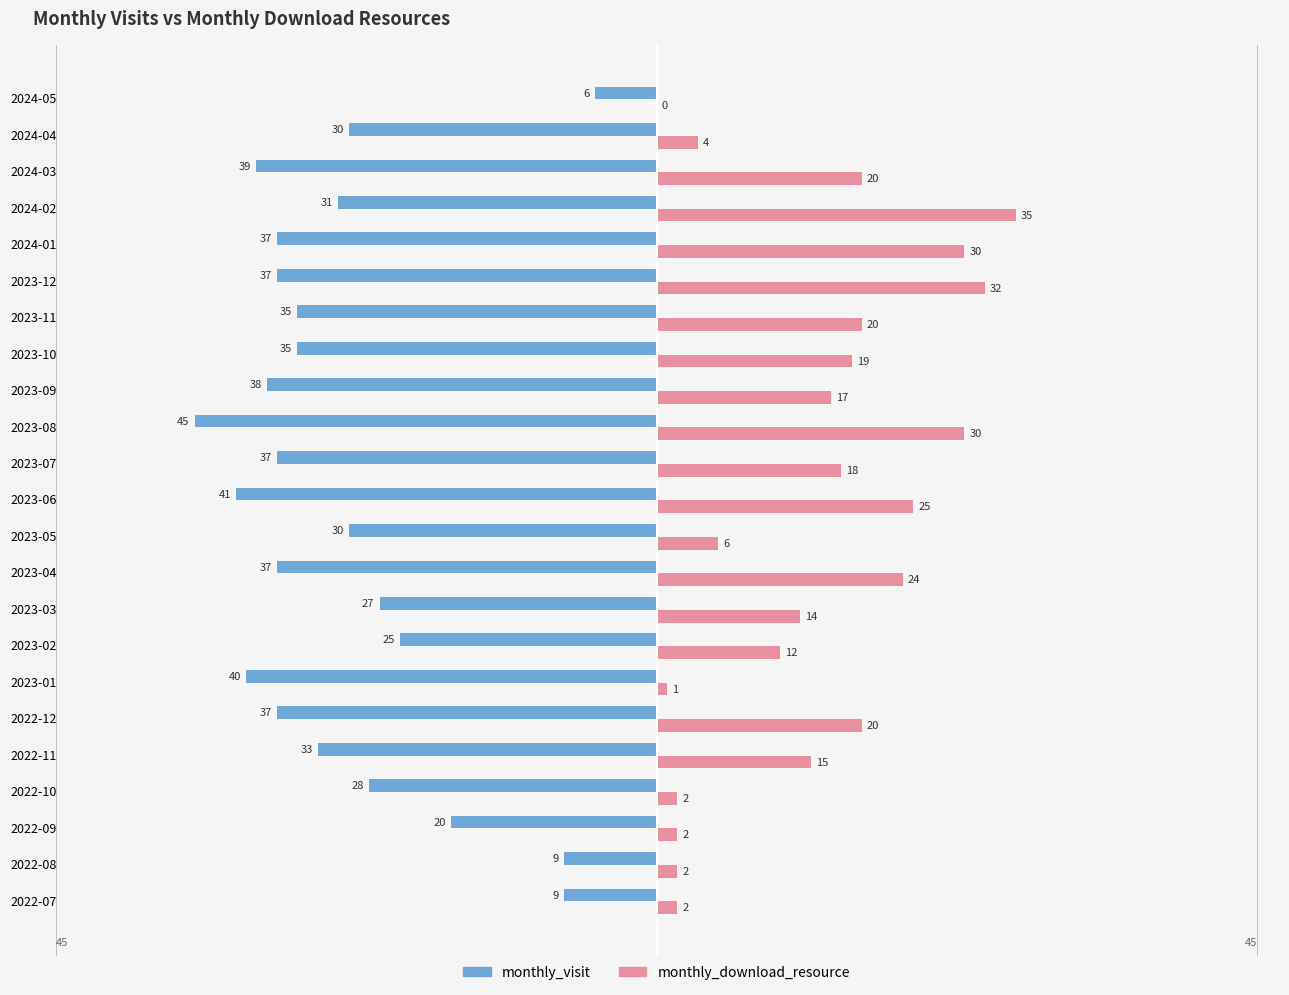

What is the sum of all monthly_visit values?

-706